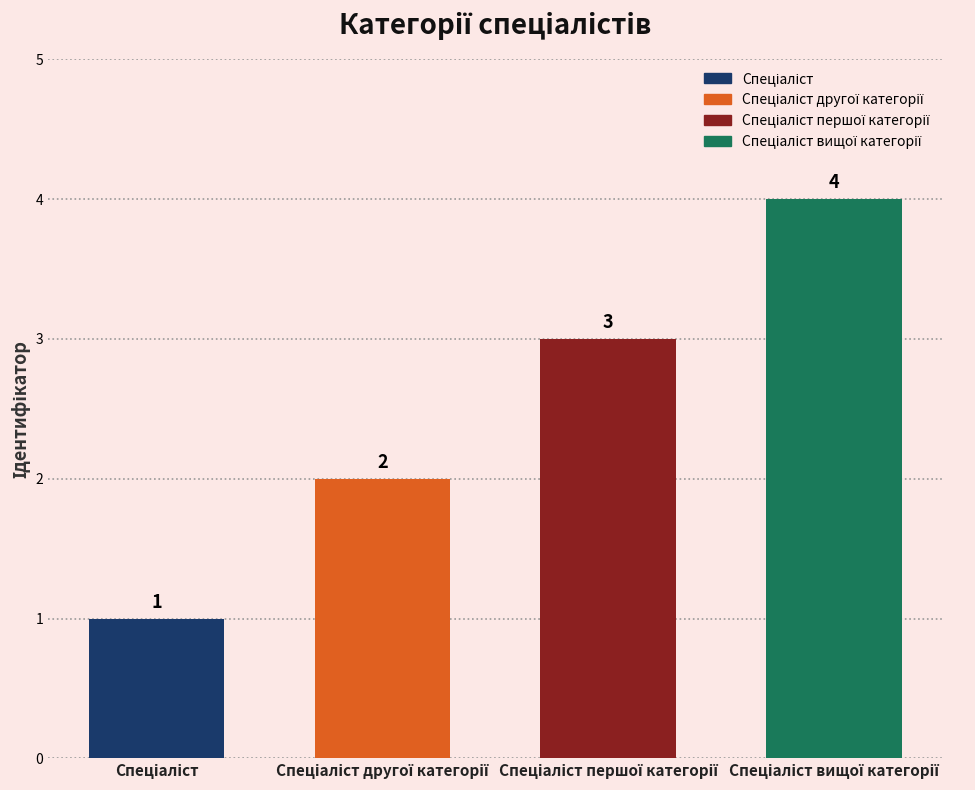

What is the sum of all values?

10